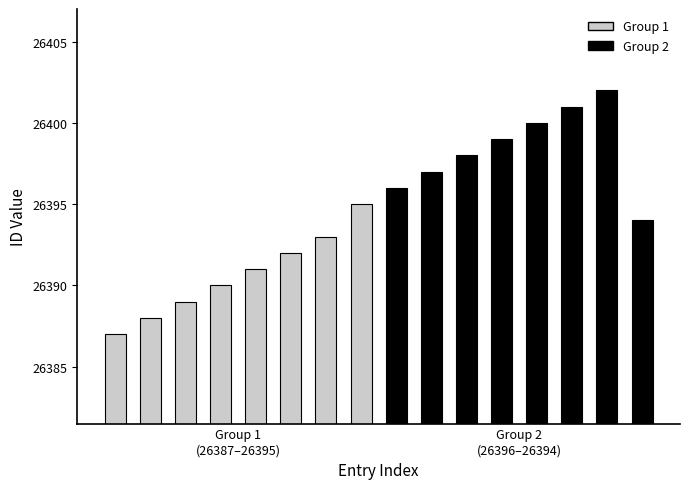

What is the difference between the maximum and second lowest values in the Group 2 series?

6